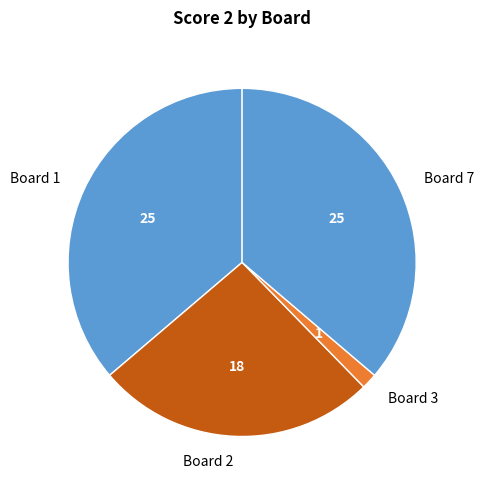

Does Board 2 account for over 50% of the chart?

No